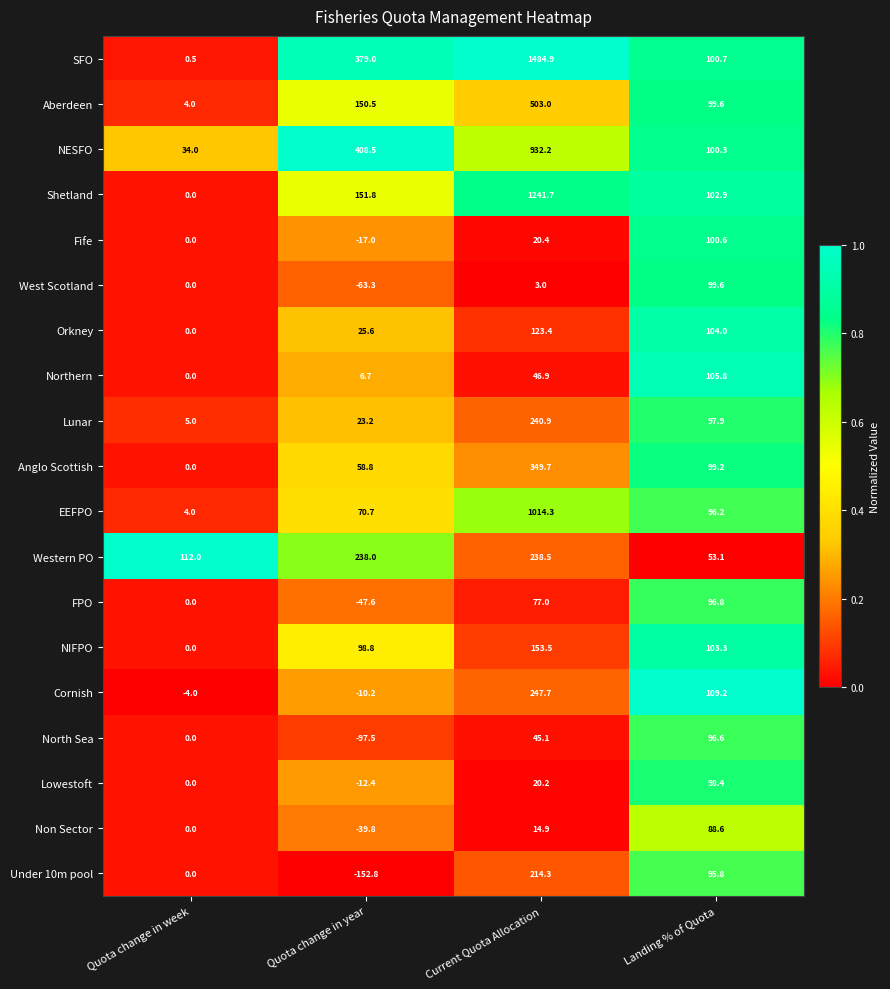

How many categories are shown in the chart?

4